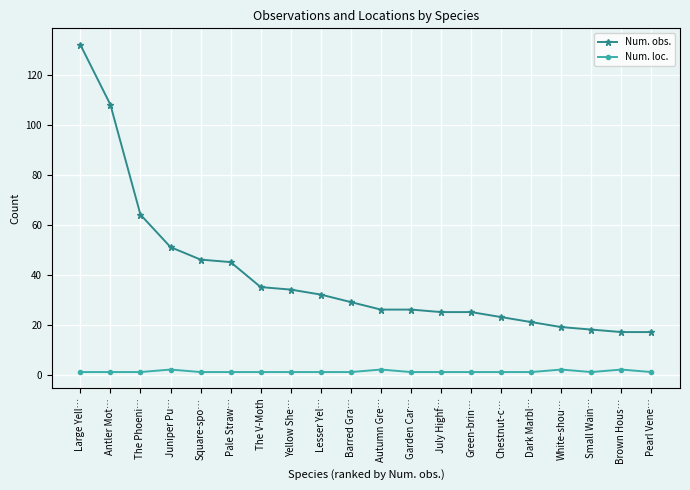

How many series are shown in this chart?

2